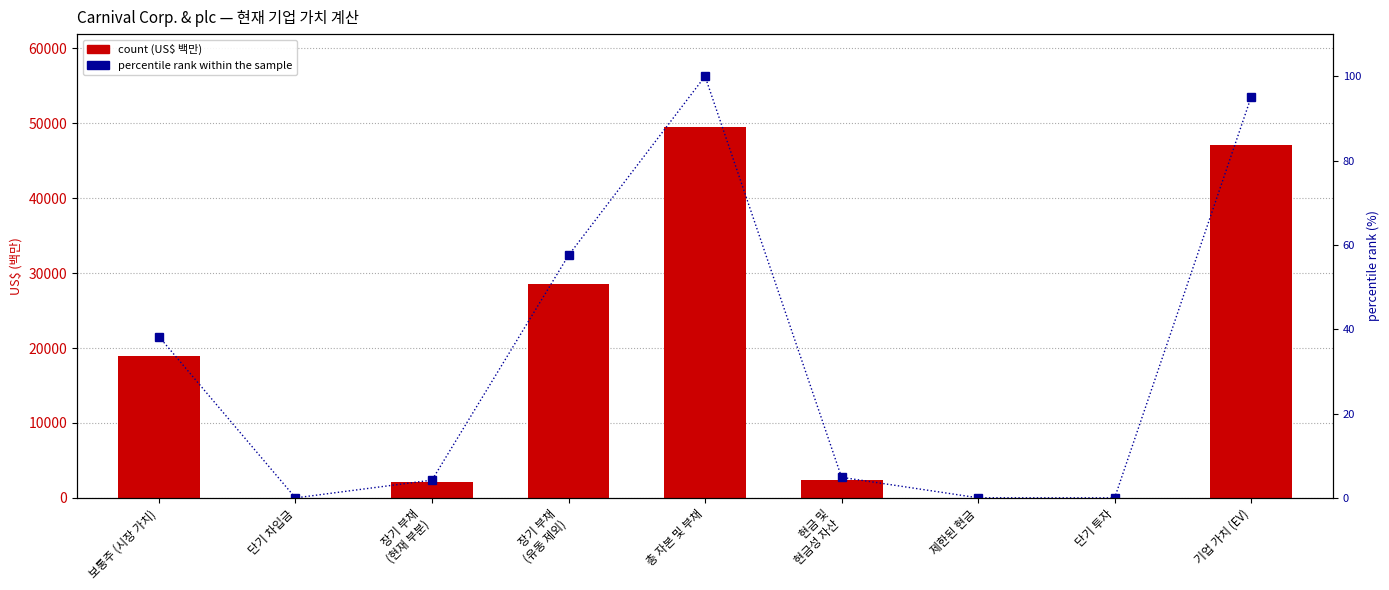

Which category has the highest value across all series?

총 자본 및 부채